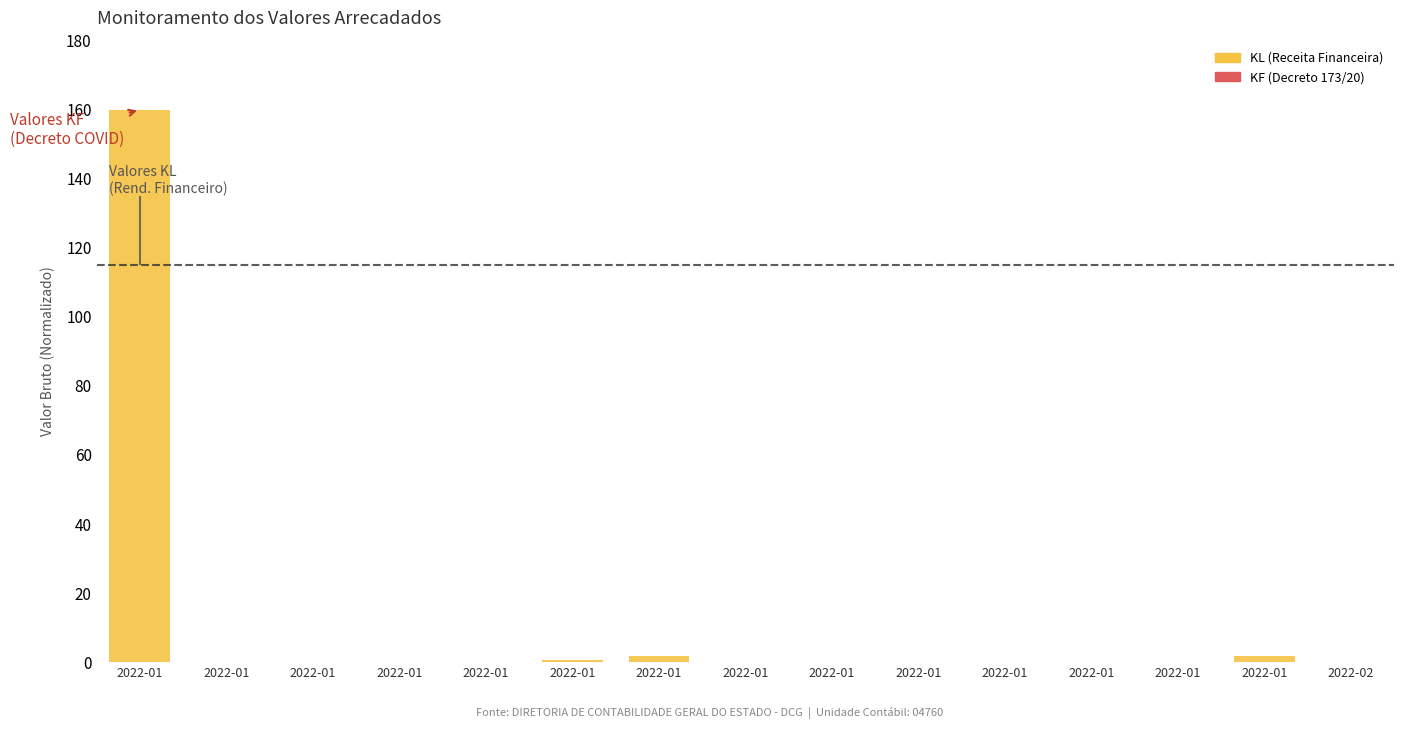

List the series in order of their overall mean, lowest first.

KF (Decreto 173/20), KL (Receita Financeira)